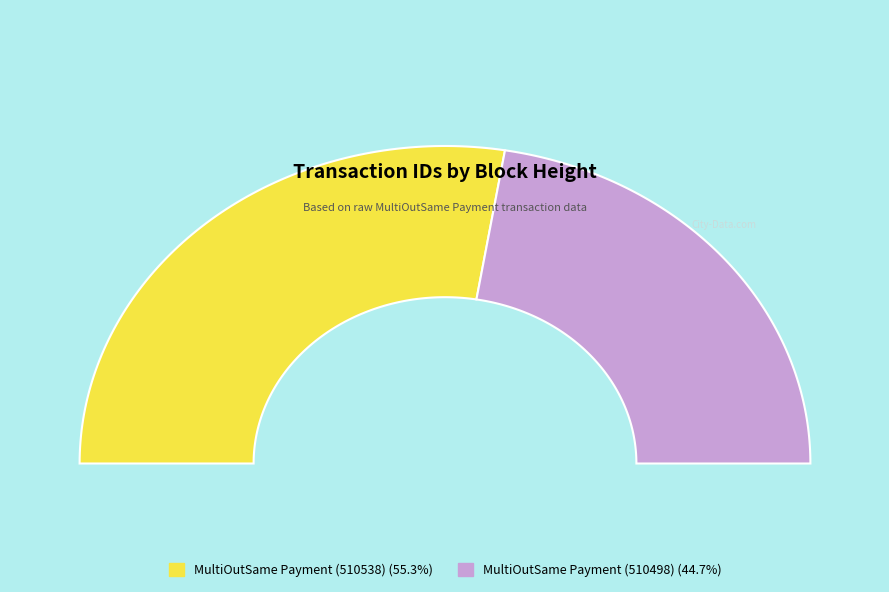

To the nearest percent, what is the difference between the MultiOutSame Payment (510498) and MultiOutSame Payment (510538) slice percentages?

11%